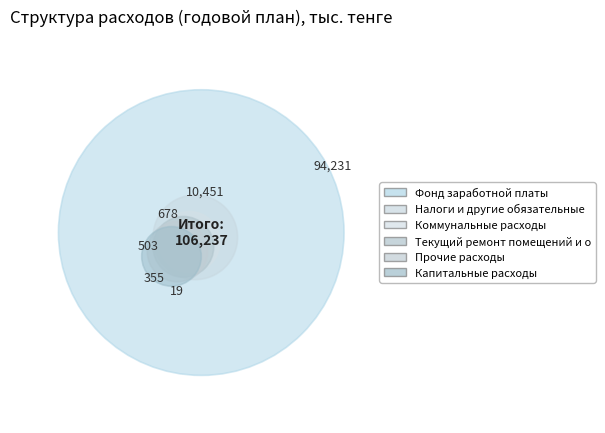

What is the ratio of the value at Текущий ремонт помещений и оборудования to the value at Коммунальные расходы?

0.7